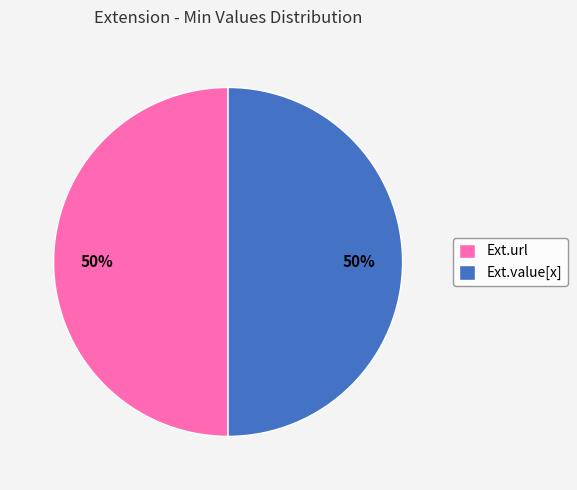

Is the sum of Ext.value[x] and Ext.url greater than half?

Yes